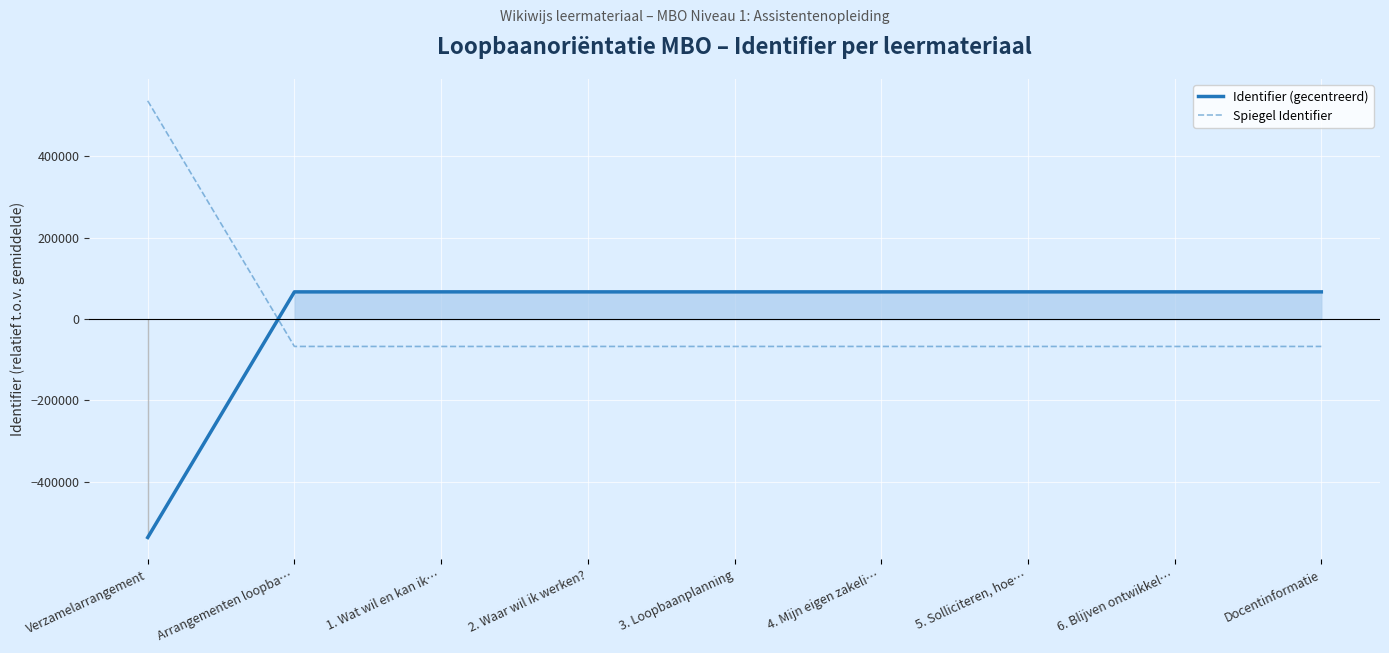

What is the difference between the second highest and minimum values in the Identifier (gecentreerd) series?

603996.0